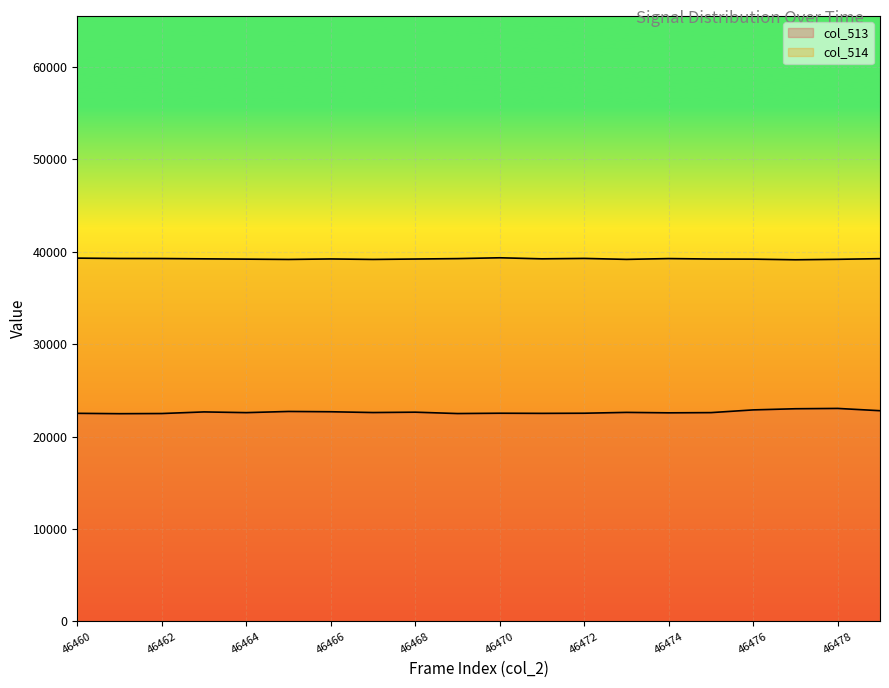

What is the lowest value of the col_513 series?

22485